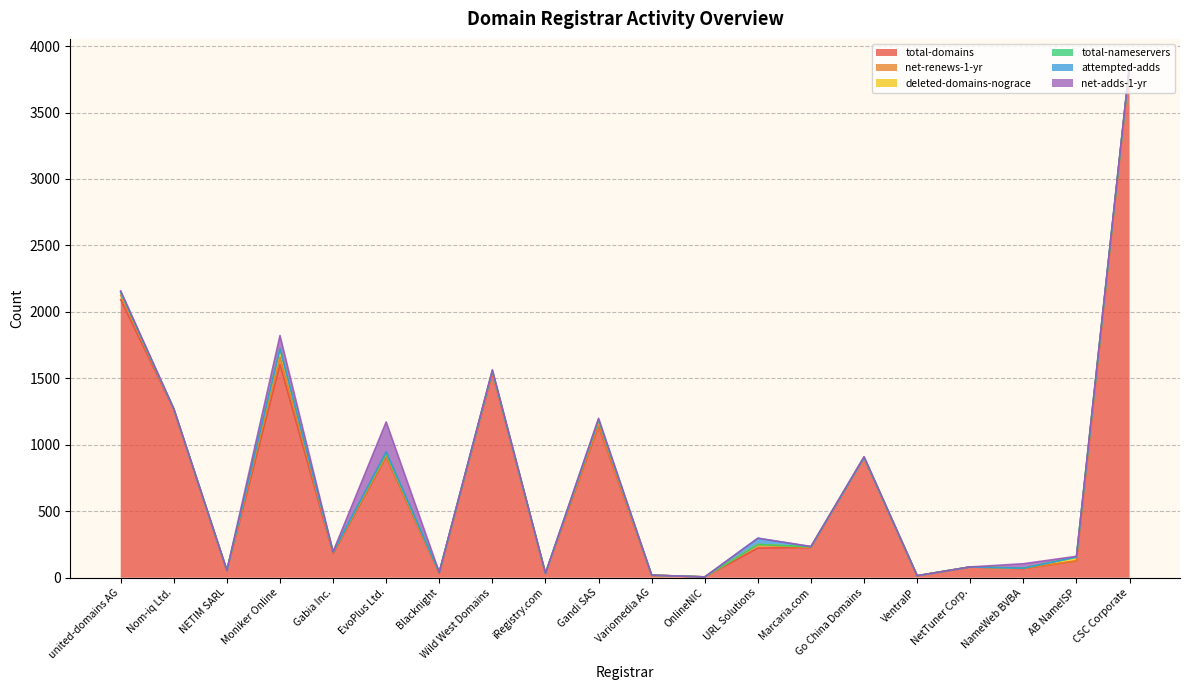

The value of deleted-domains-nograce at Wild West Domains is 8. True or false?

False